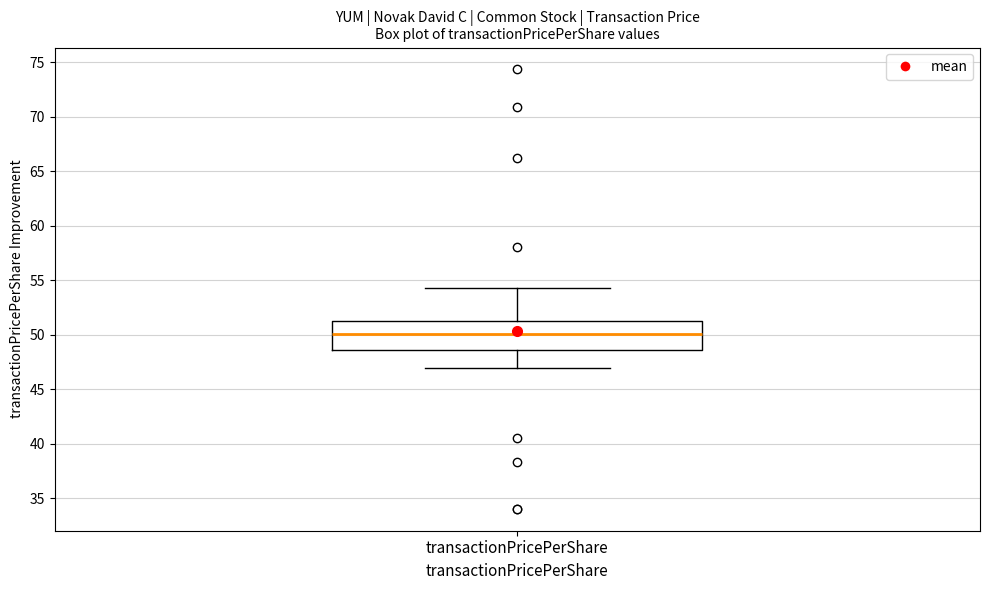

Transcribe this box plot: give where the median line is, the range the box spans, and where the two whiskers end, as read against the y-axis. The values are not printed on the chart, so give them approximately, as read against the axis.

median 50.0, box 48.5 to 51.5, whiskers 47.0 to 54.5